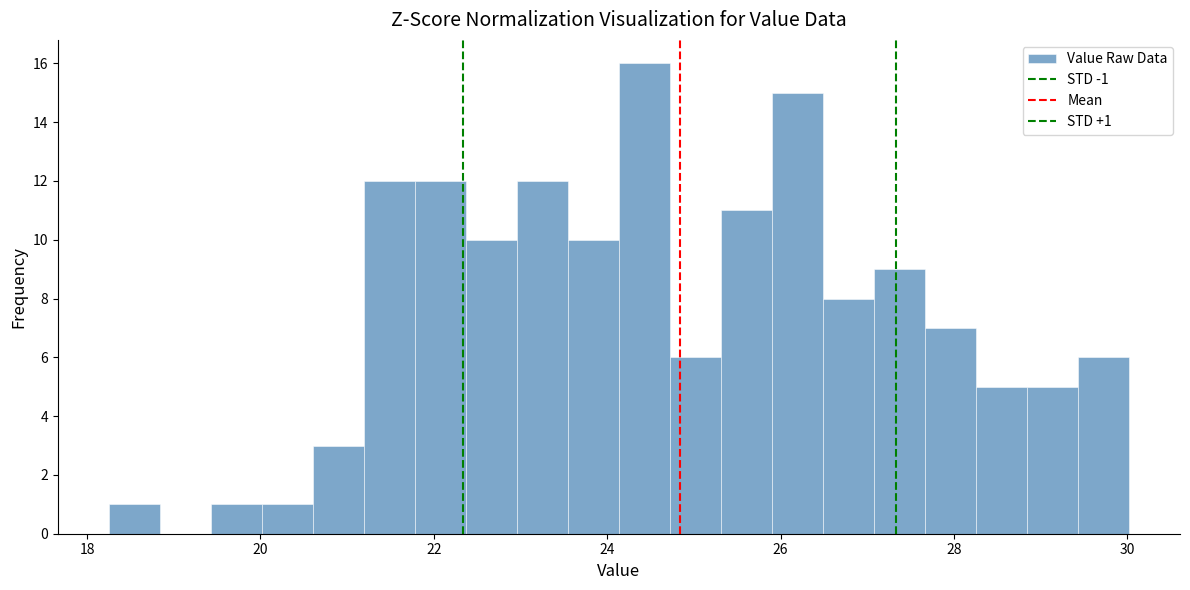

Around what value on the x-axis is the tallest bar? Give the approximate position of its centre, as read against the axis.

24.4